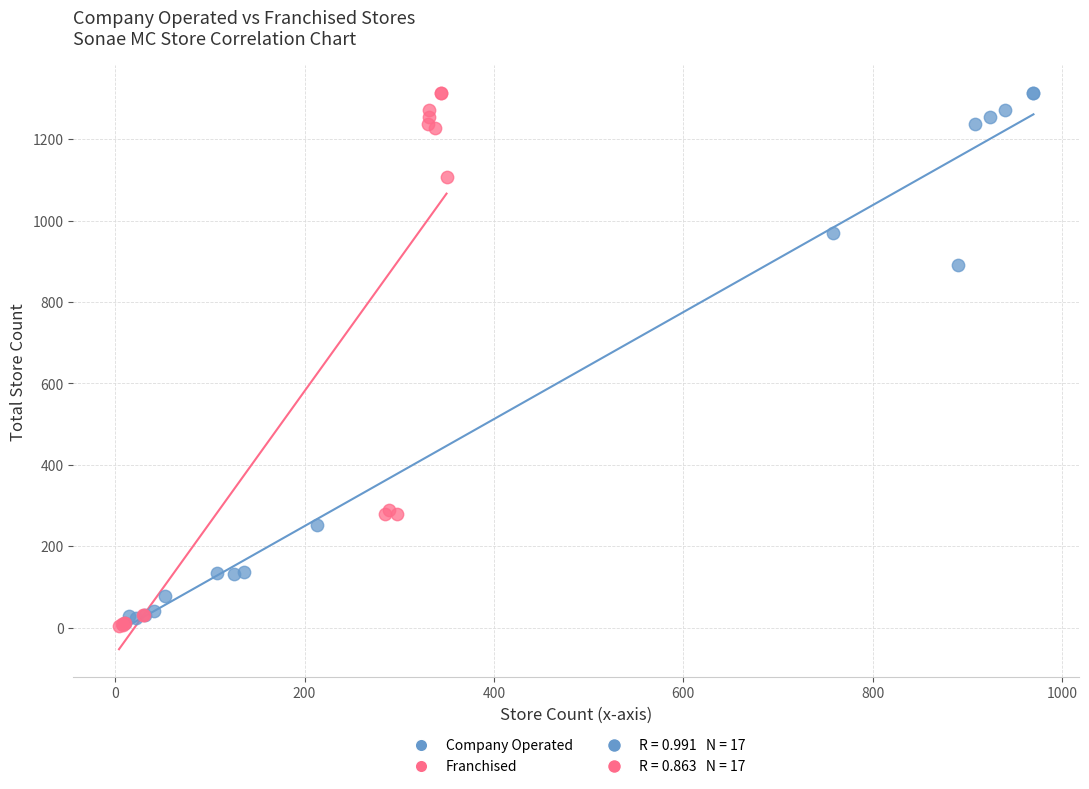

Which series has the widest spread of Y values?

Franchised